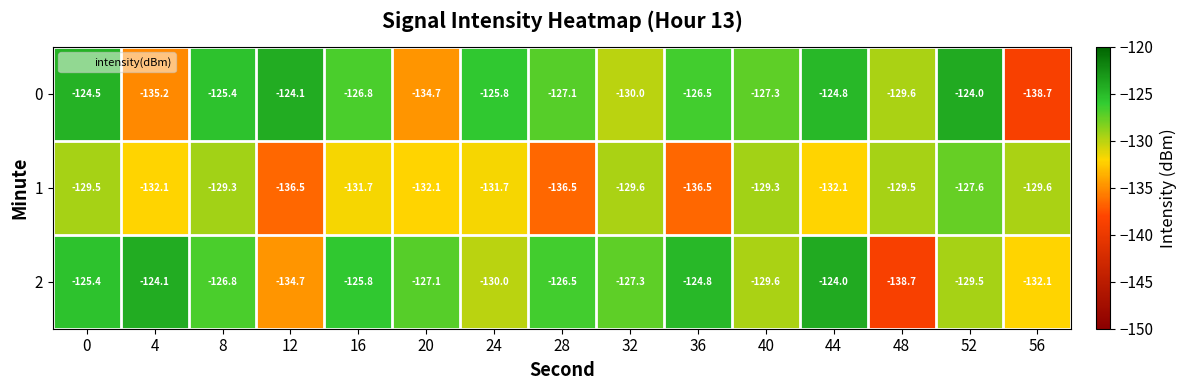

What is the sum of all 0 values?

-1924.5